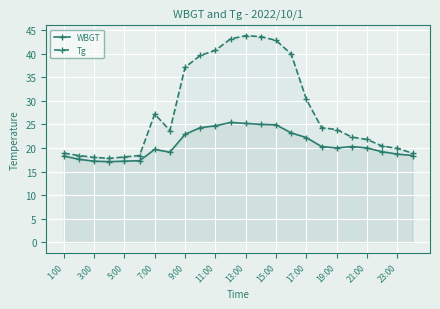

How many lines are shown in the chart?

2